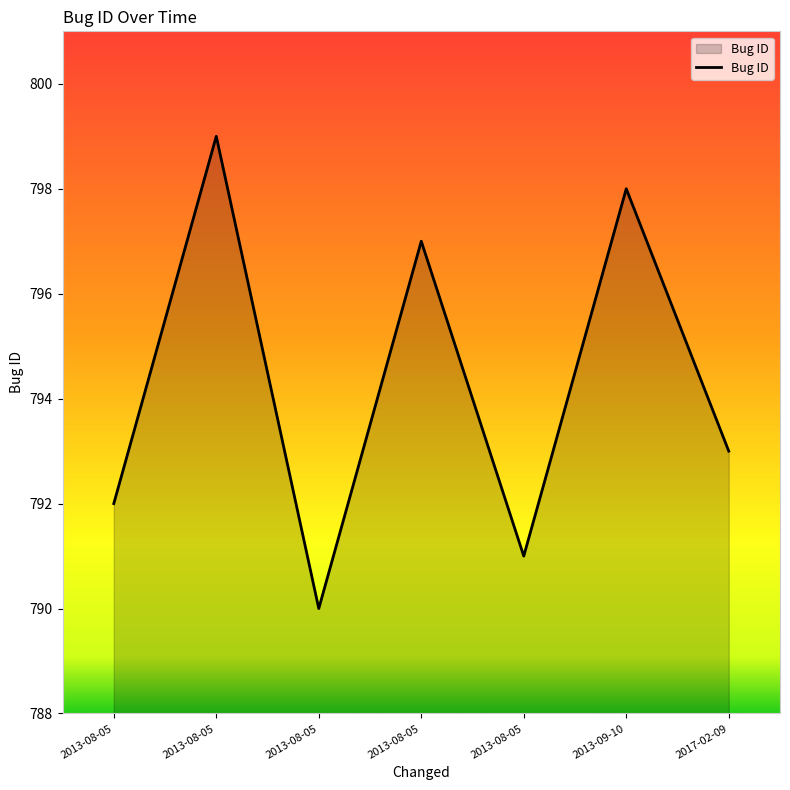

Rank the categories by value from highest to lowest.

2013-08-05, 2013-09-10, 2013-08-05, 2017-02-09, 2013-08-05, 2013-08-05, 2013-08-05